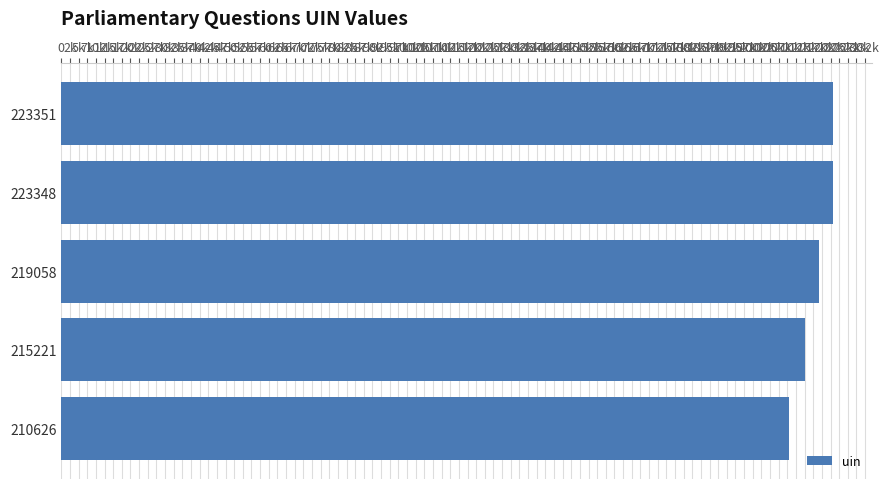

What is the difference between the second highest and second lowest values?

8127